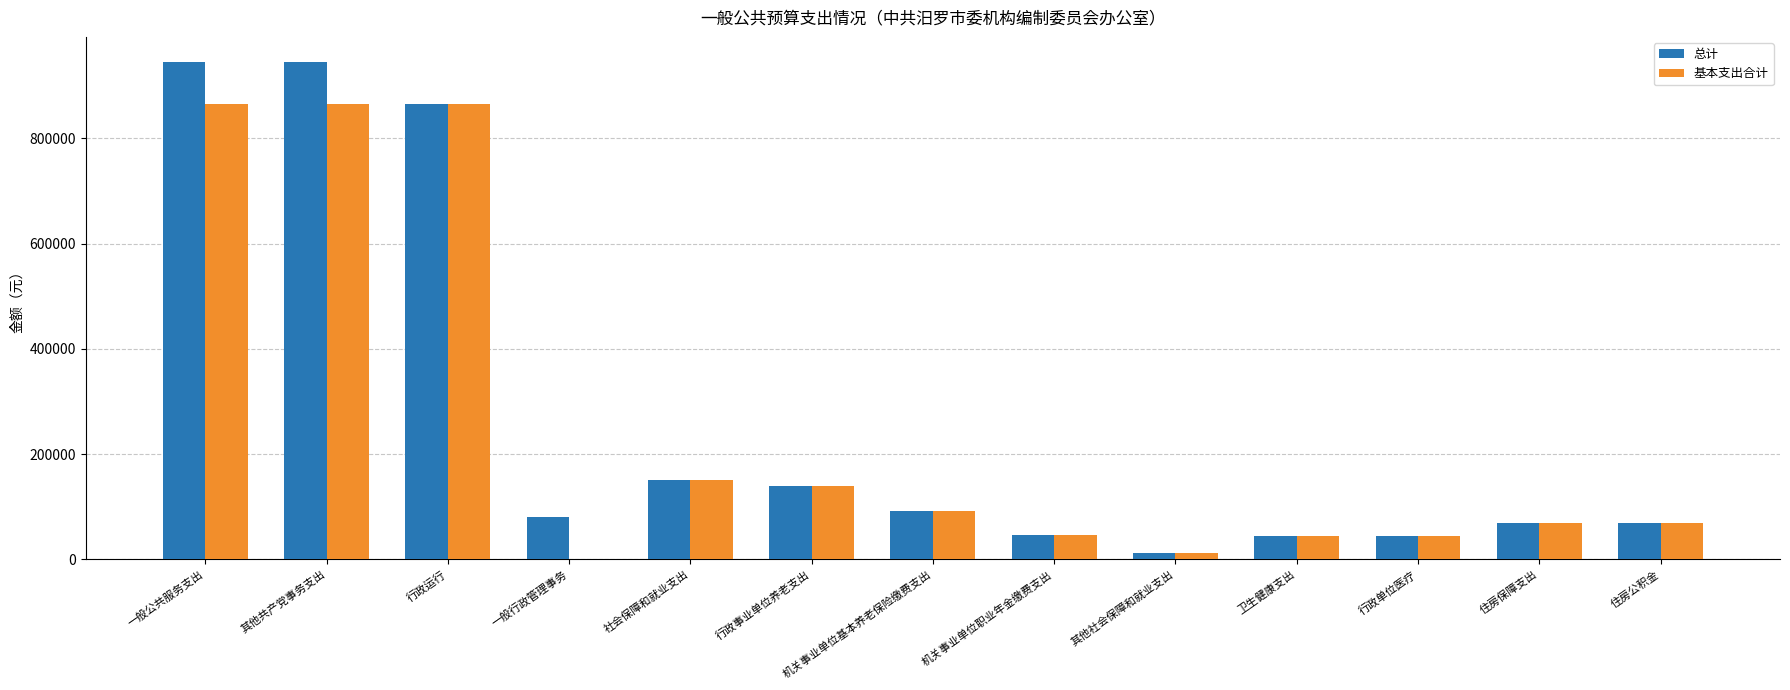

What is the total value across all series at 一般行政管理事务?

80000.0